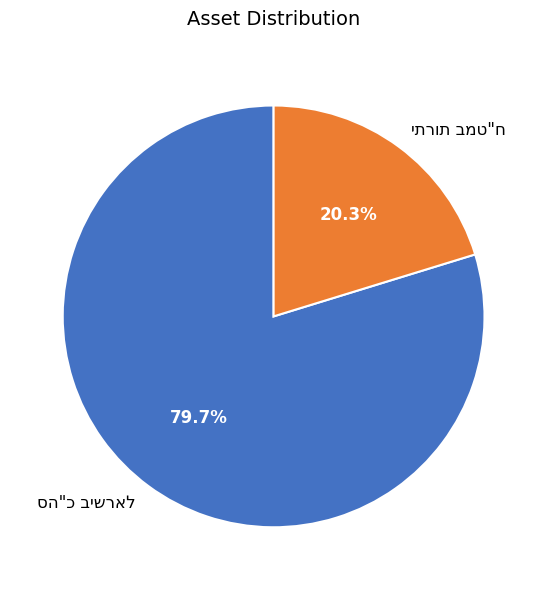

To the nearest percent, what is the average slice percentage?

50%